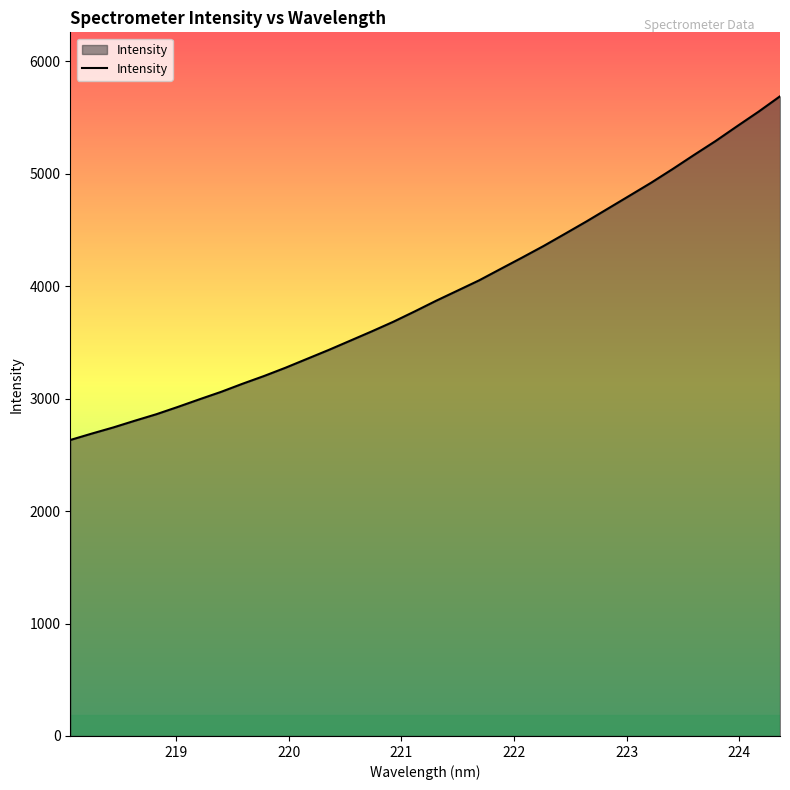

What is the maximum value shown in the chart?

5688.0